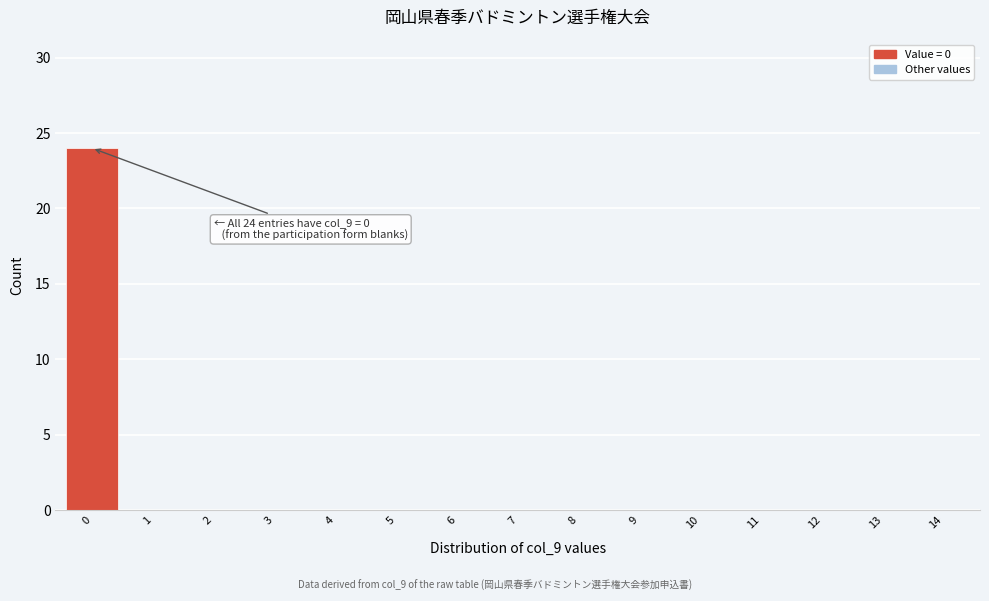

Reading right to left, what are all the values shown in this chart?

14=0	13=0	12=0	11=0	10=0	9=0	8=0	7=0	6=0	5=0	4=0	3=0	2=0	1=0	0=24